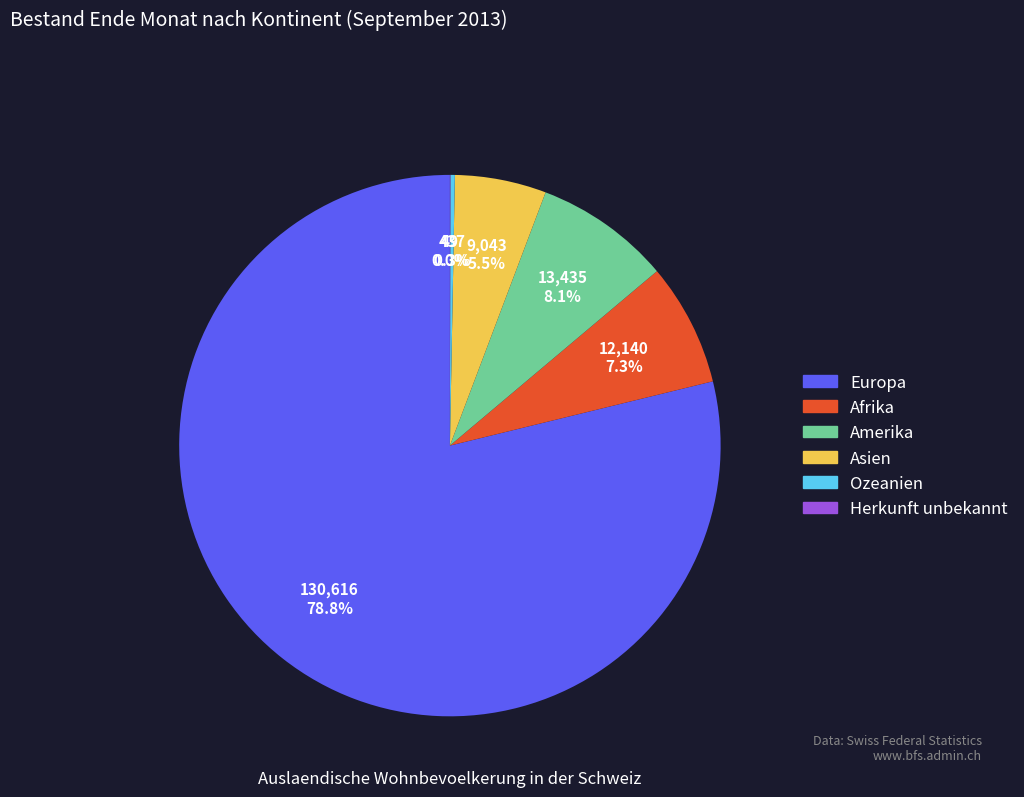

Which category accounts for the majority?

Europa